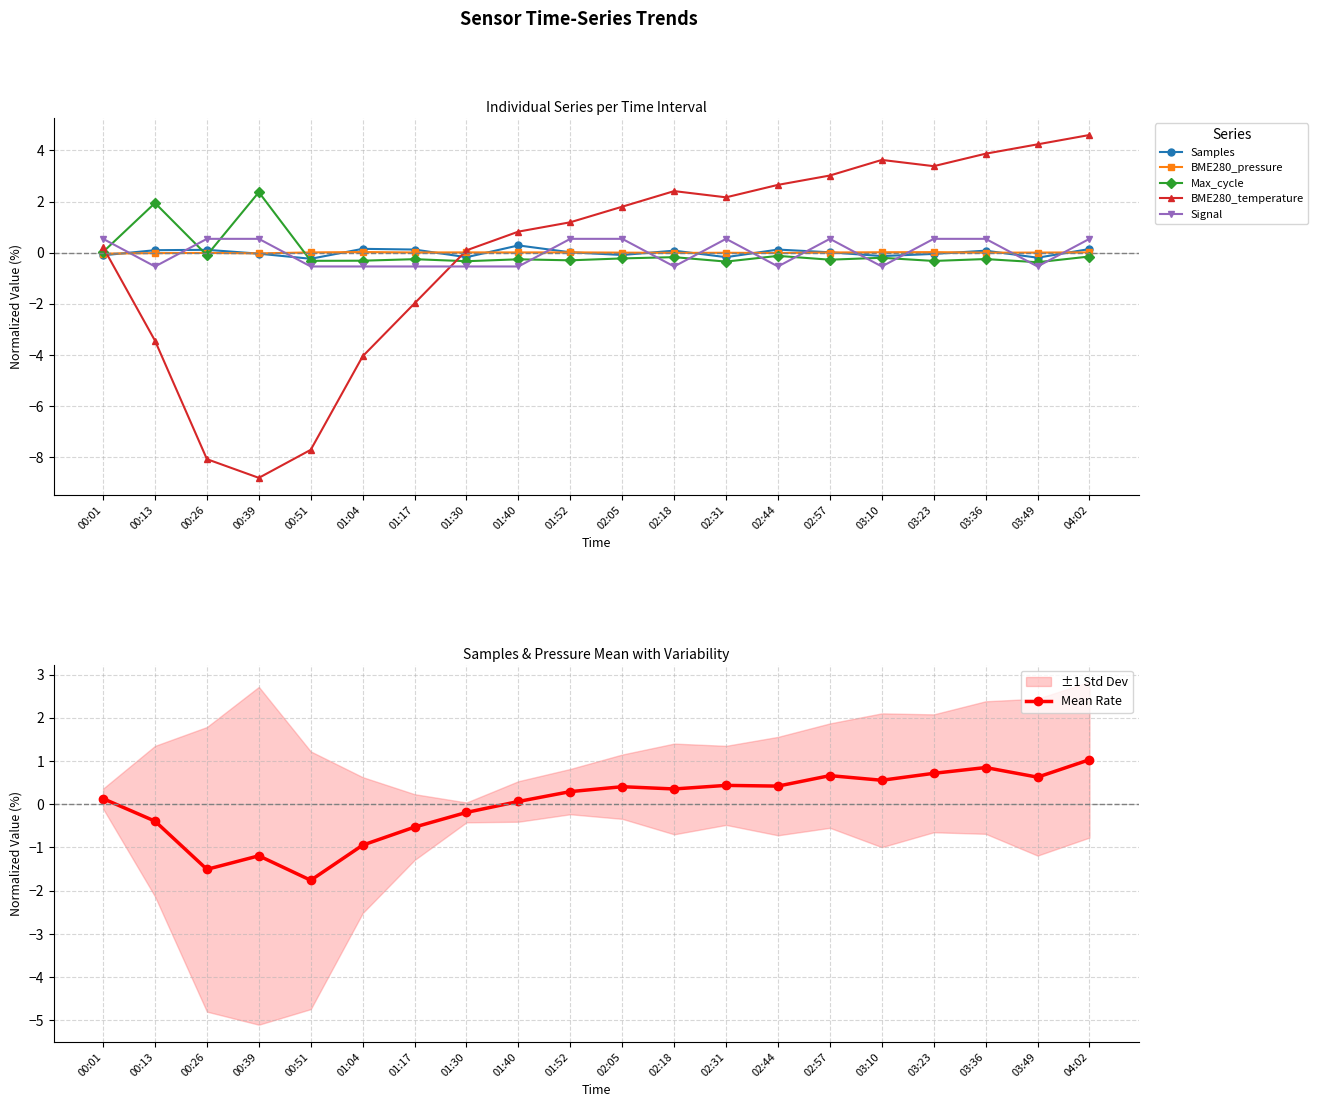

True or false: Max_cycle has more than 2 points higher than both neighbors.

True